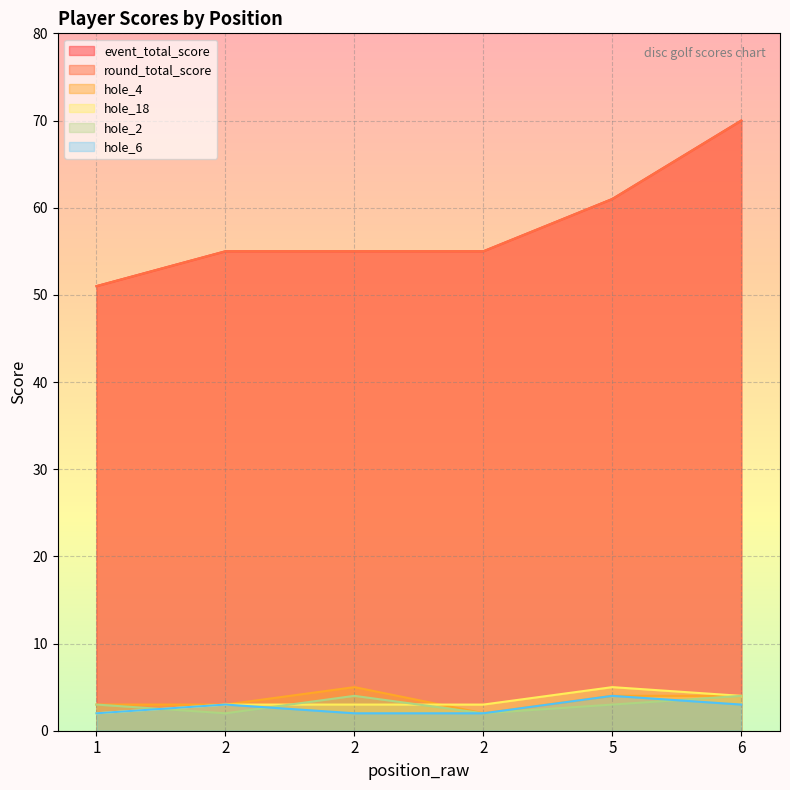

Which series changed the most between 2 and 2?

hole_4